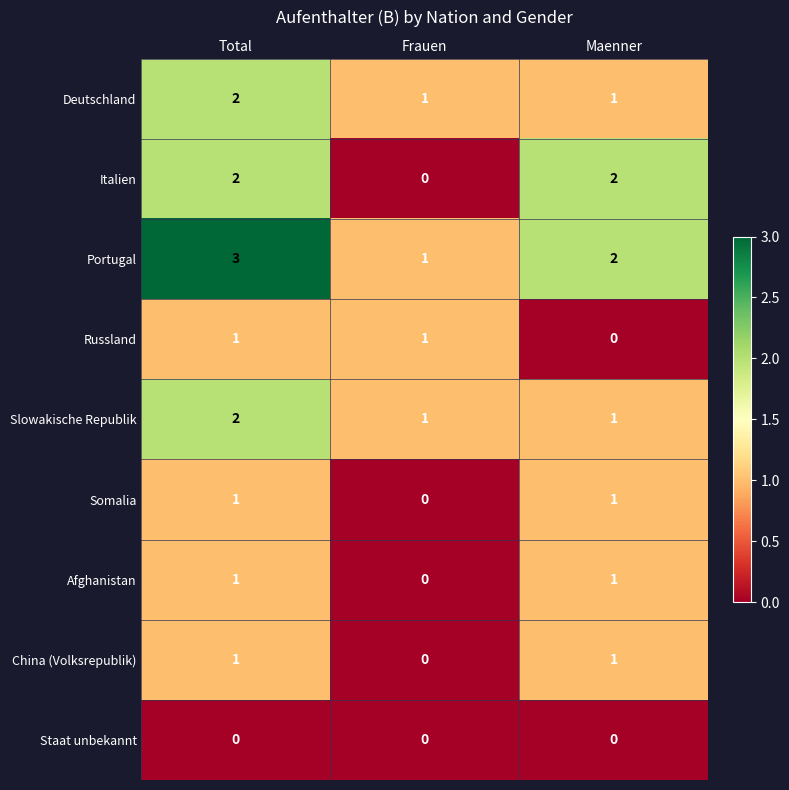

What is the difference between the highest and lowest values at Frauen?

1